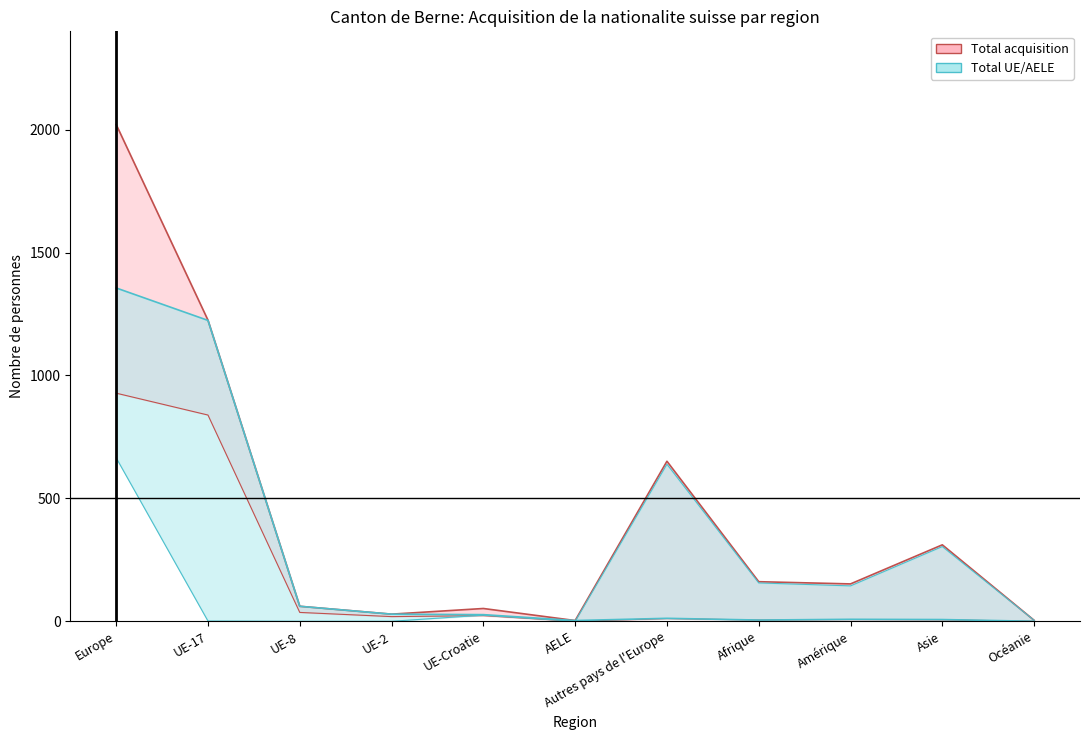

Is it true that Total UE/AELE equals 2238 at Europe?

False